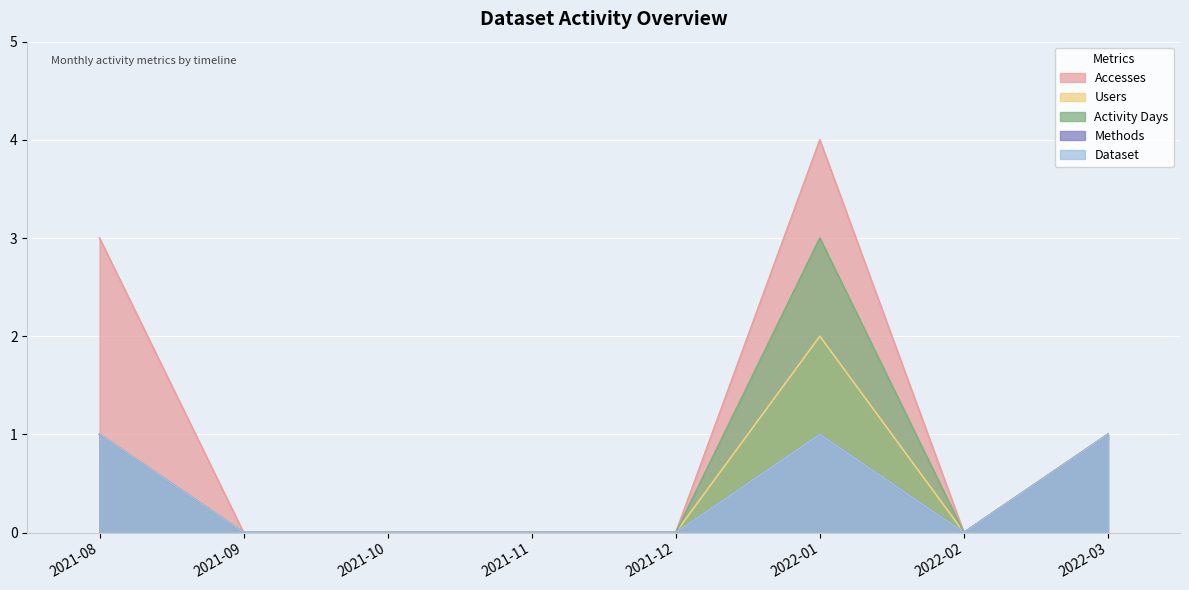

True or false: Users has more than 2 points higher than both neighbors.

False